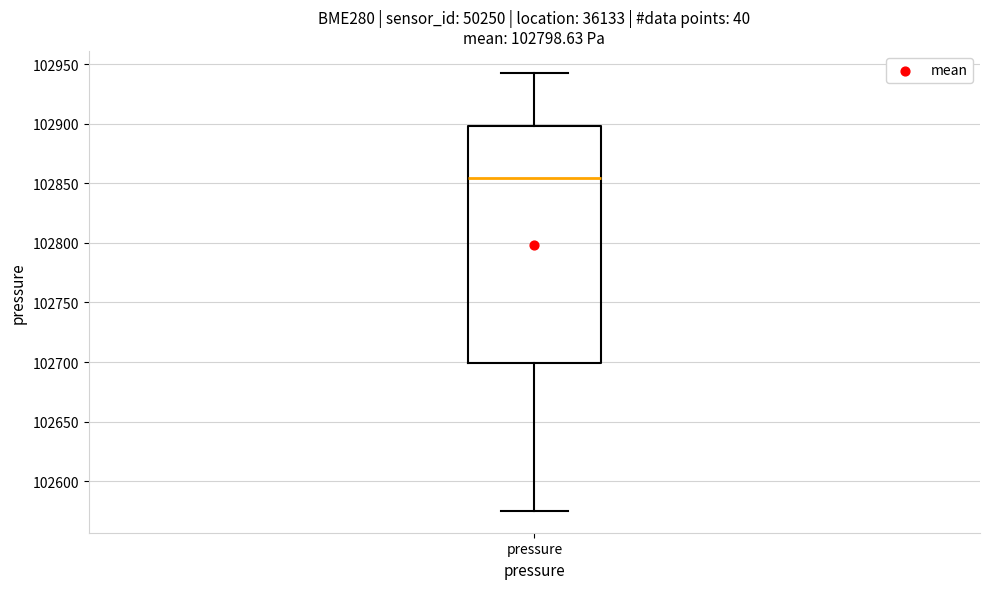

Where does the lower whisker of the box for pressure end on the y-axis? The values are not printed on the chart, so give them approximately, as read against the axis.

102575